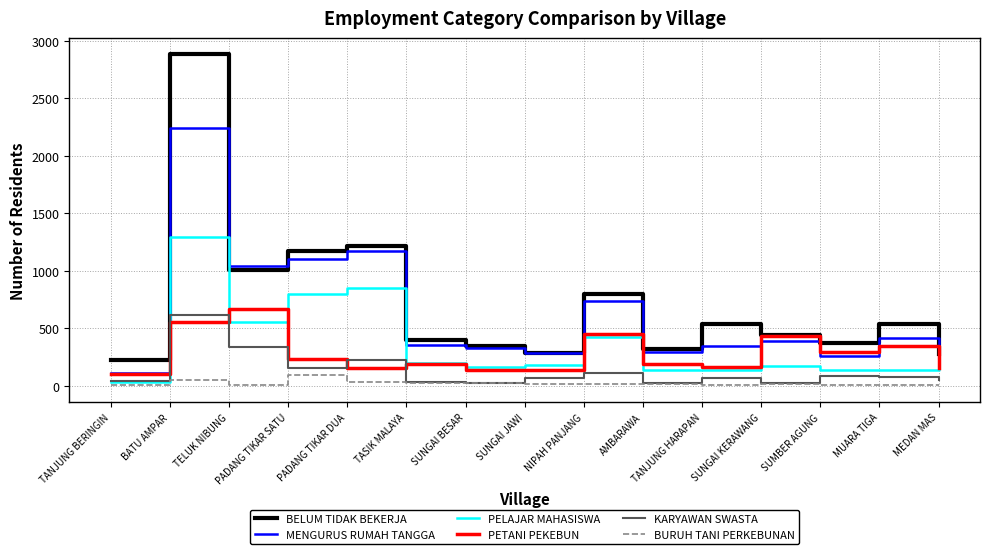

What is the total value across all series at NIPAH PANJANG?

2535